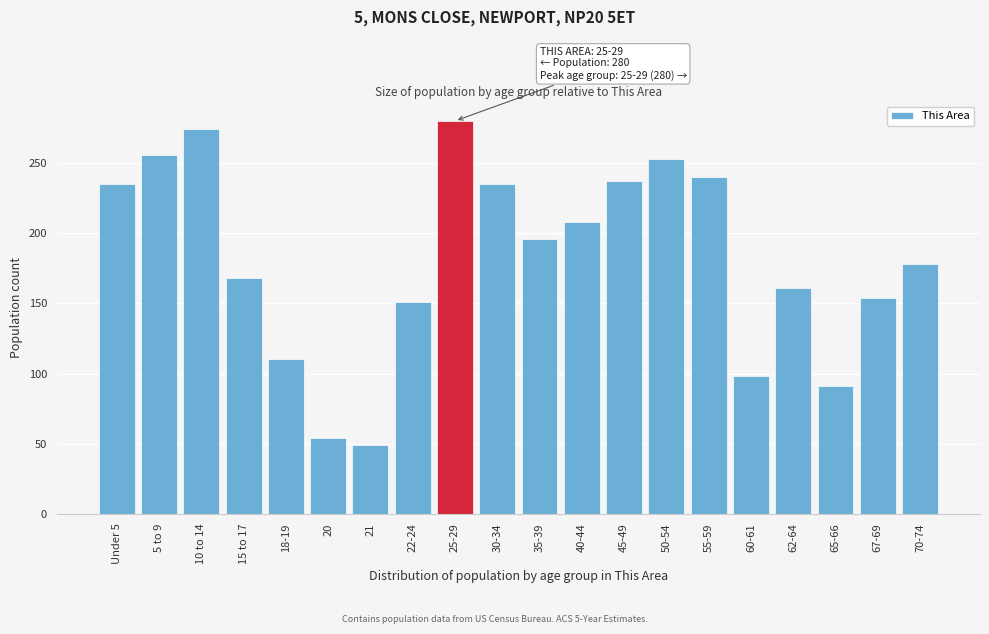

Reading left to right, what are all the values shown in this chart?

235	256	274	168	110	54	49	151	280	235	196	208	237	253	240	98	161	91	154	178